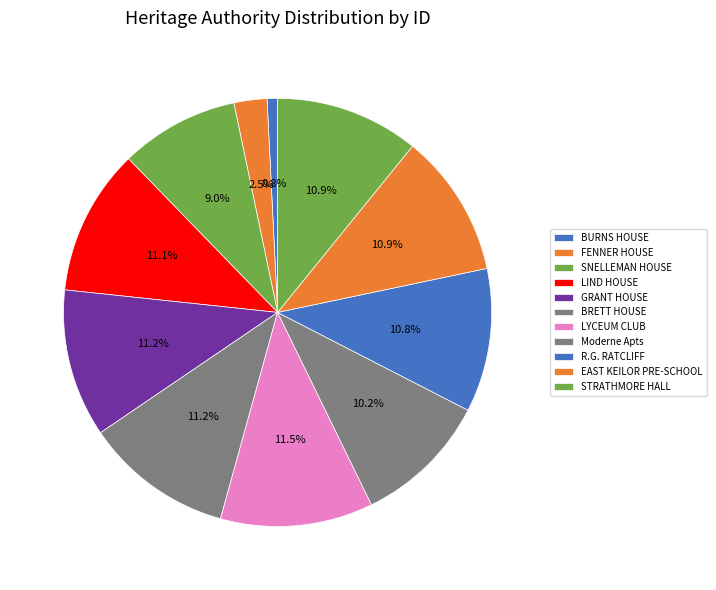

How many slices are in this pie chart?

11